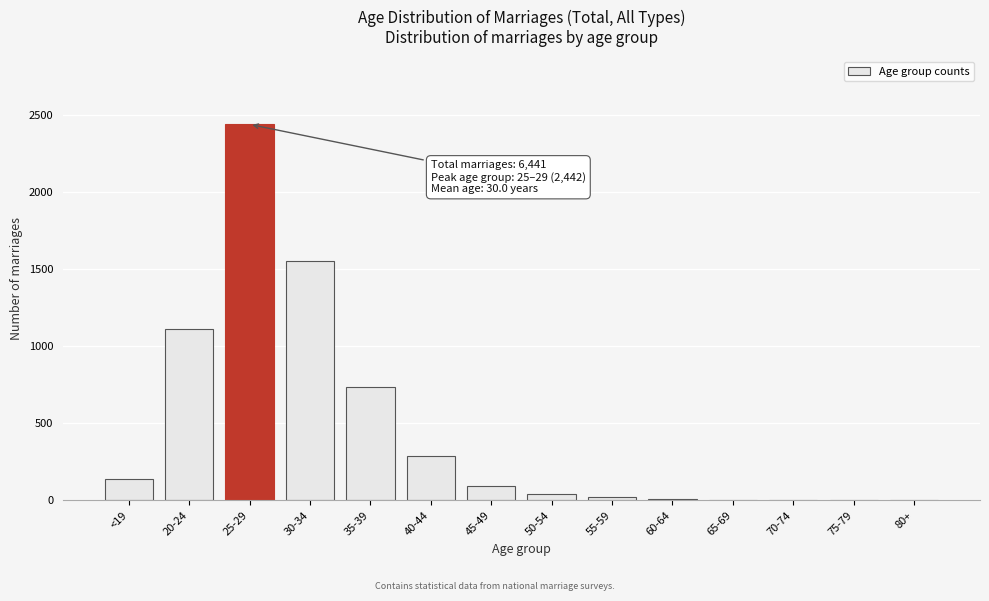

The value at <19 is 136. True or false?

True